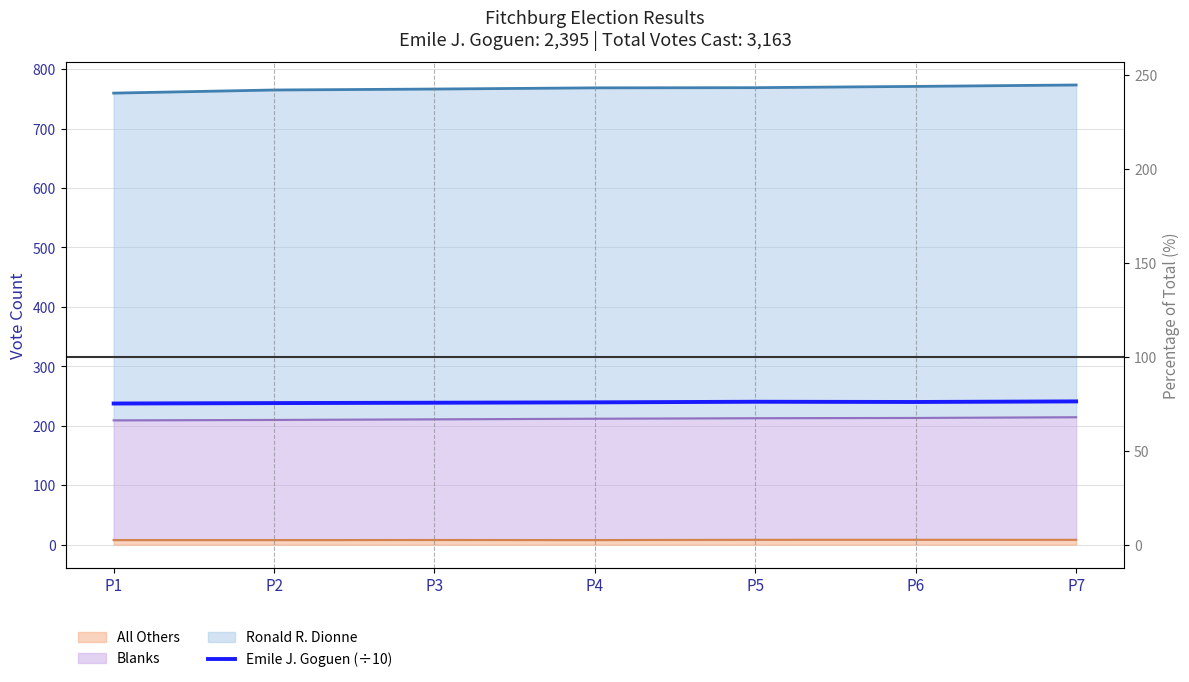

Rank the categories by value from lowest to highest.

P1, P2, P3, P4, P6, P5, P7